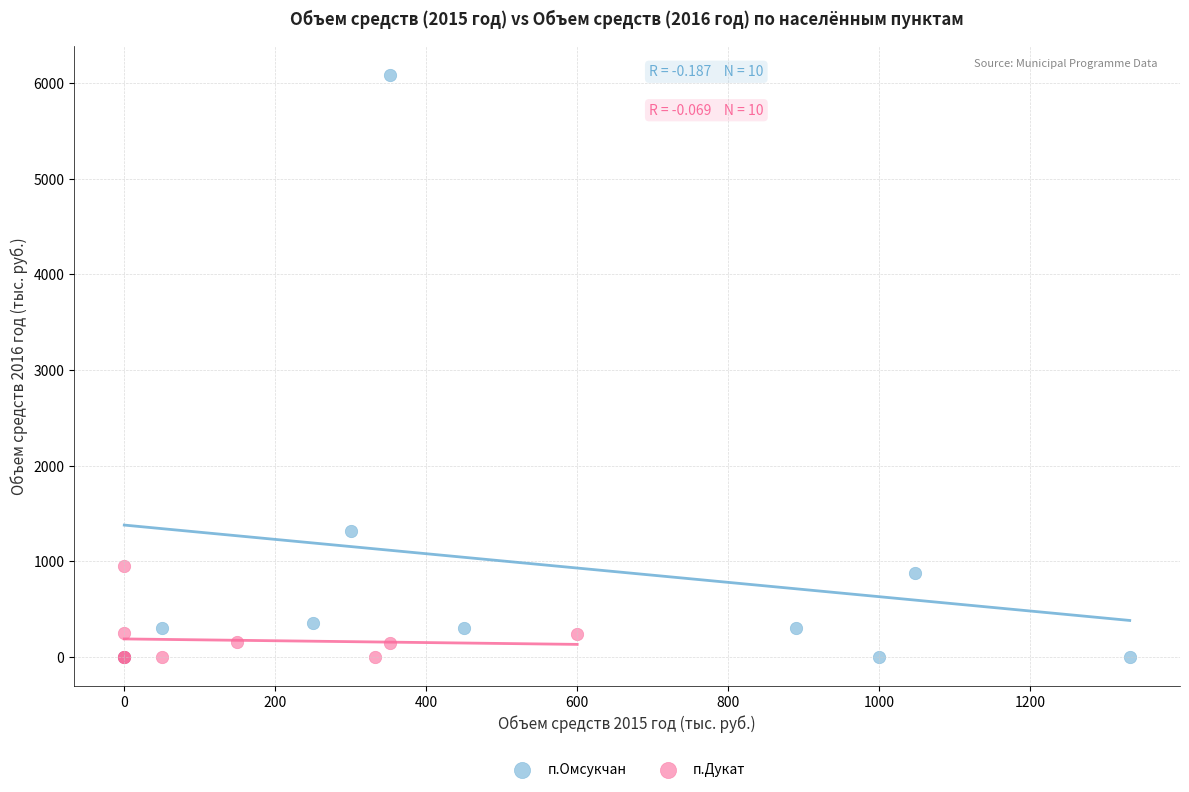

Which series contains the highest Y value?

п.Омсукчан